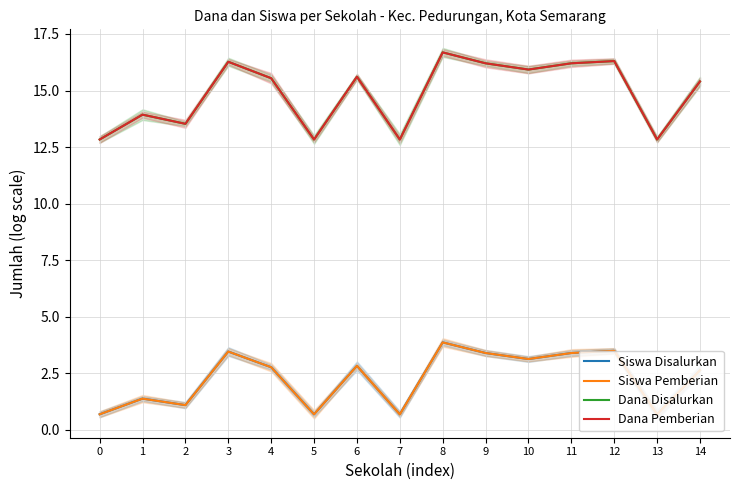

At which category does Dana Disalurkan reach its first local valley?

2